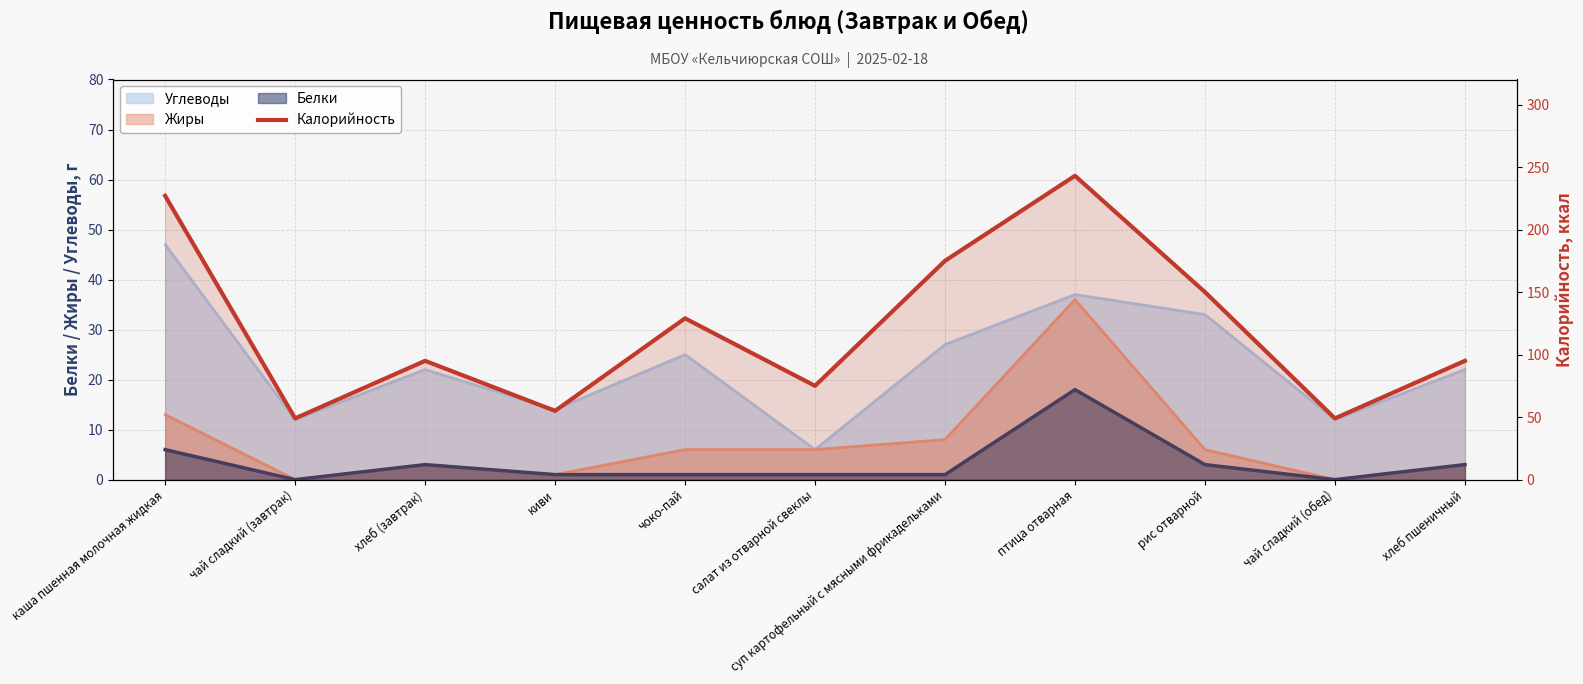

What is the greatest value displayed?

243